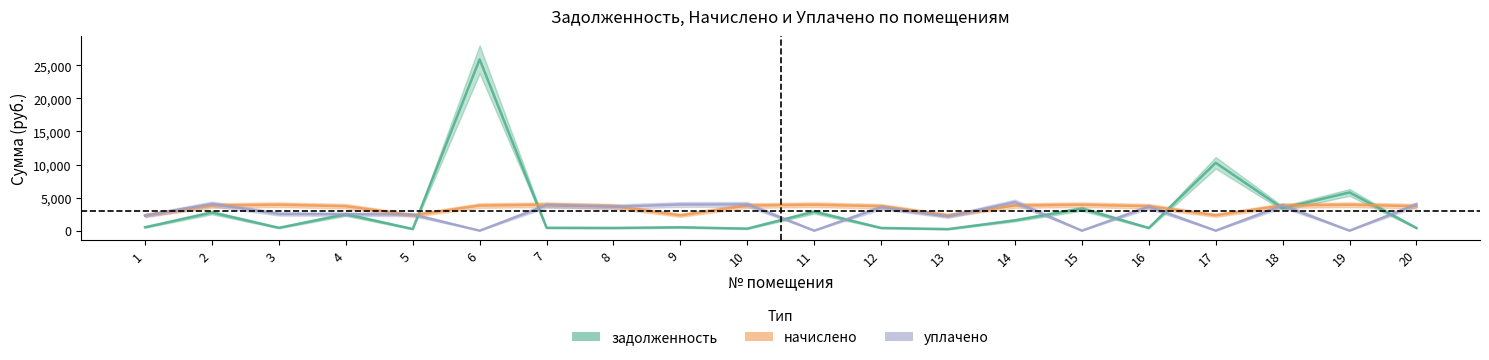

Where does the начислено series first go above 3794?

2